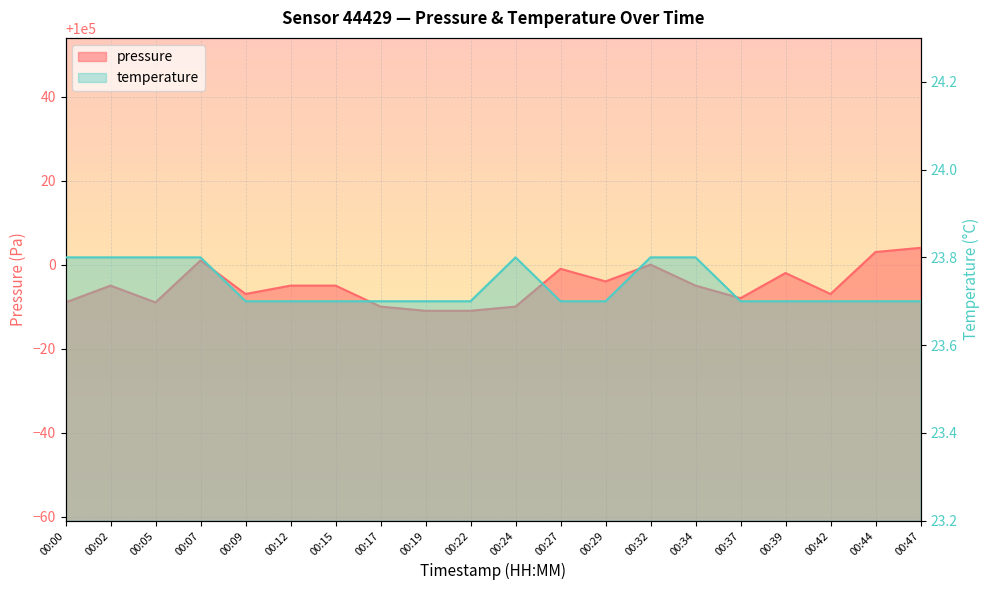

Where is temperature nearest to the value 23?

00:09